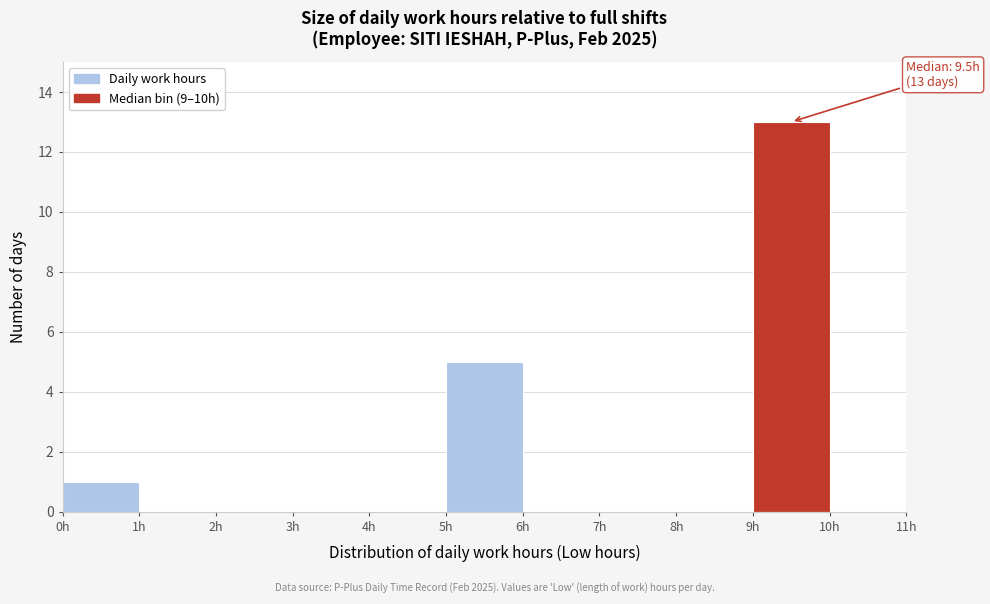

Which range on the x-axis has the tallest bar?

9 to 10